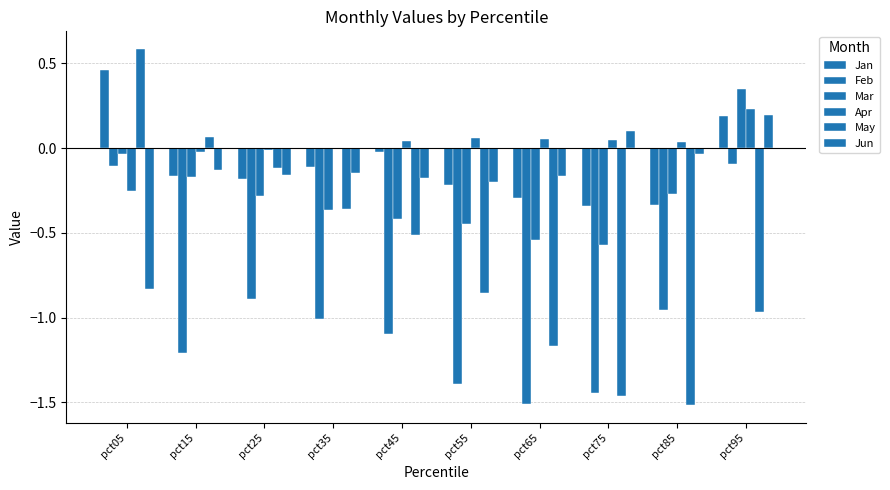

What is the difference between the Mar values at pct95 and pct85?

0.6